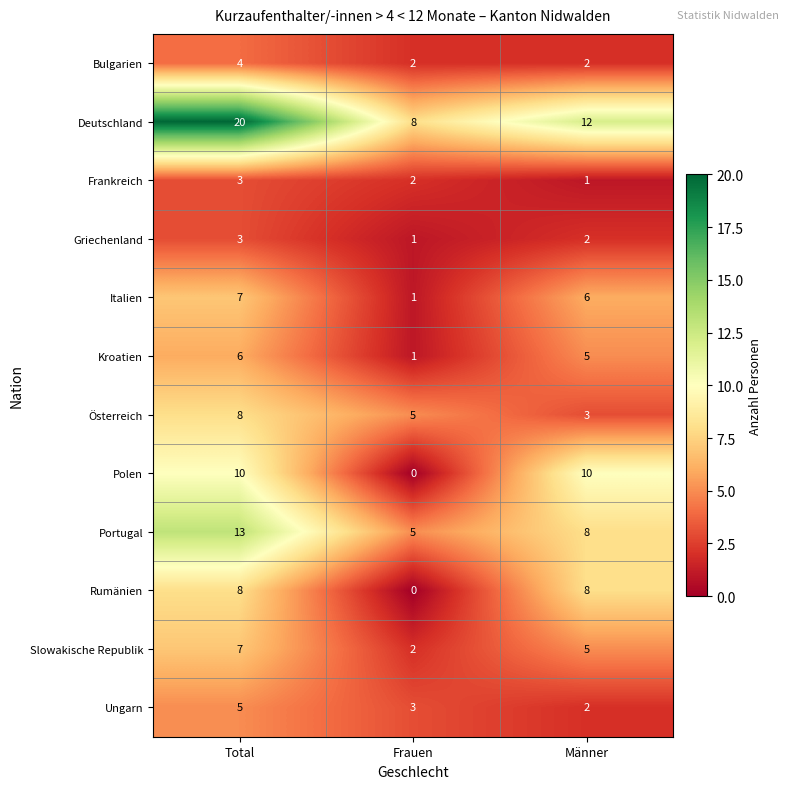

At which category is the sum across all series the highest?

Total